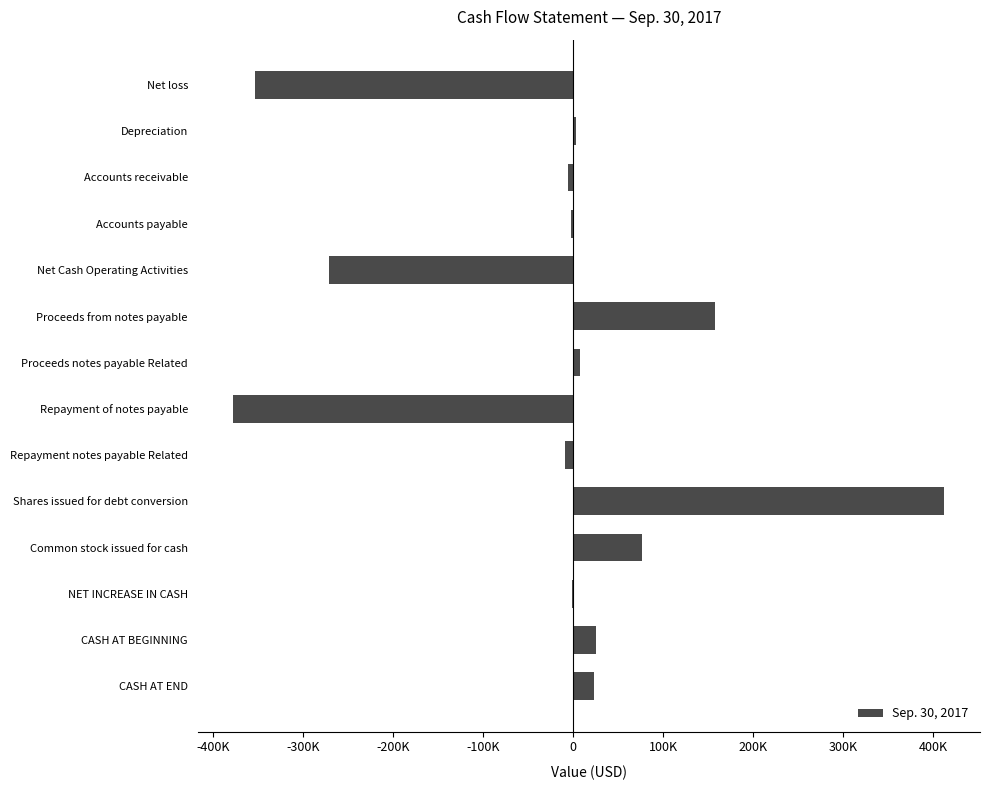

Are the bars horizontal?

Yes